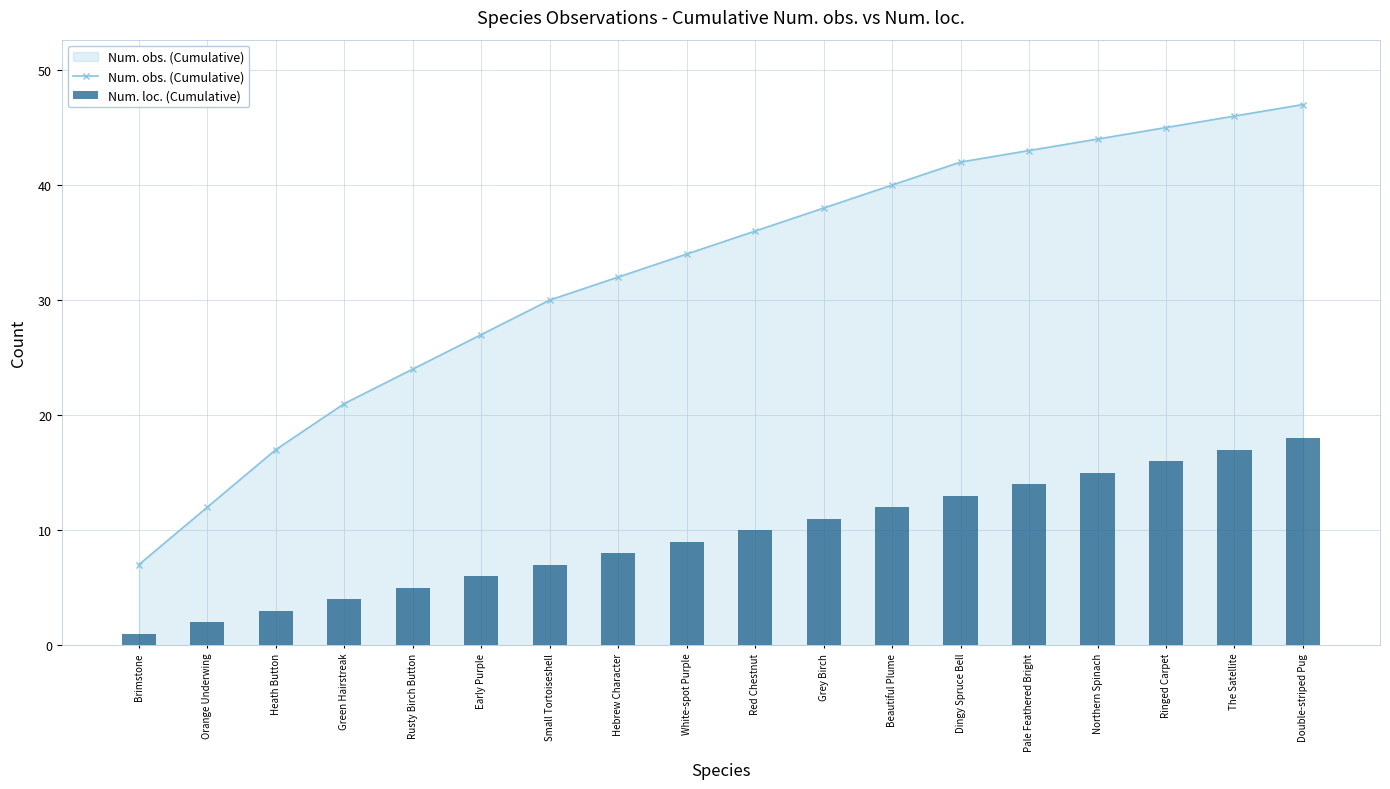

At which category is the sum across all series the highest?

Double-striped Pug